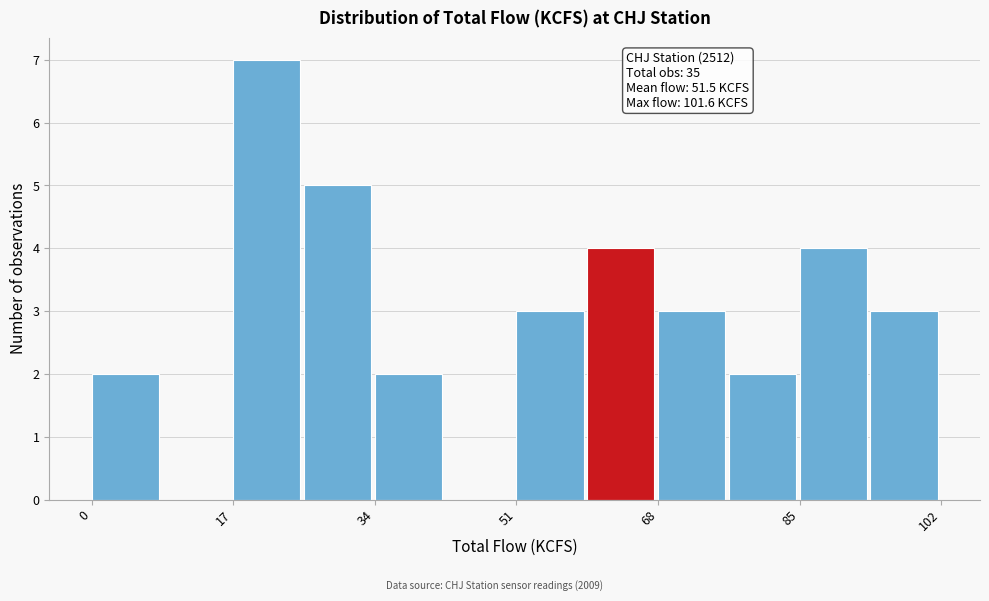

Over which range of the x-axis is the bar tallest?

18 to 26